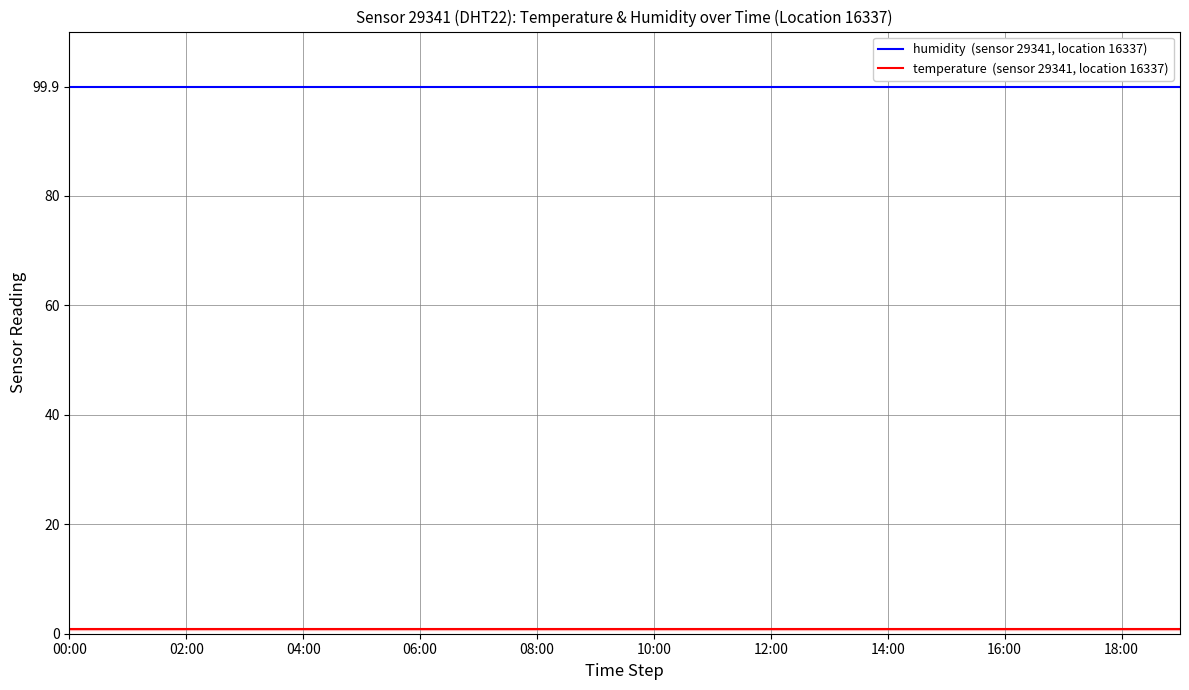

How many lines are shown in the chart?

2